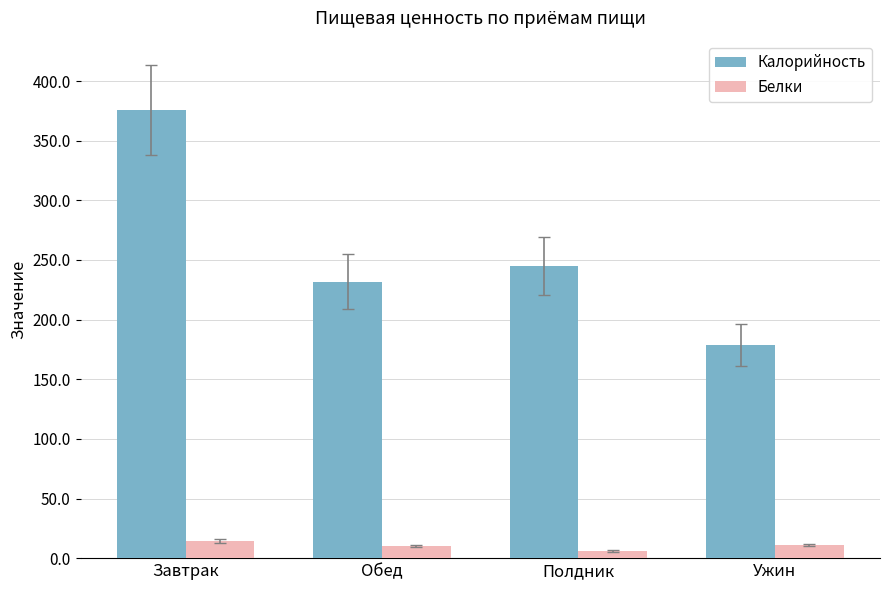

Where is Калорийность nearest to the value 277?

Полдник